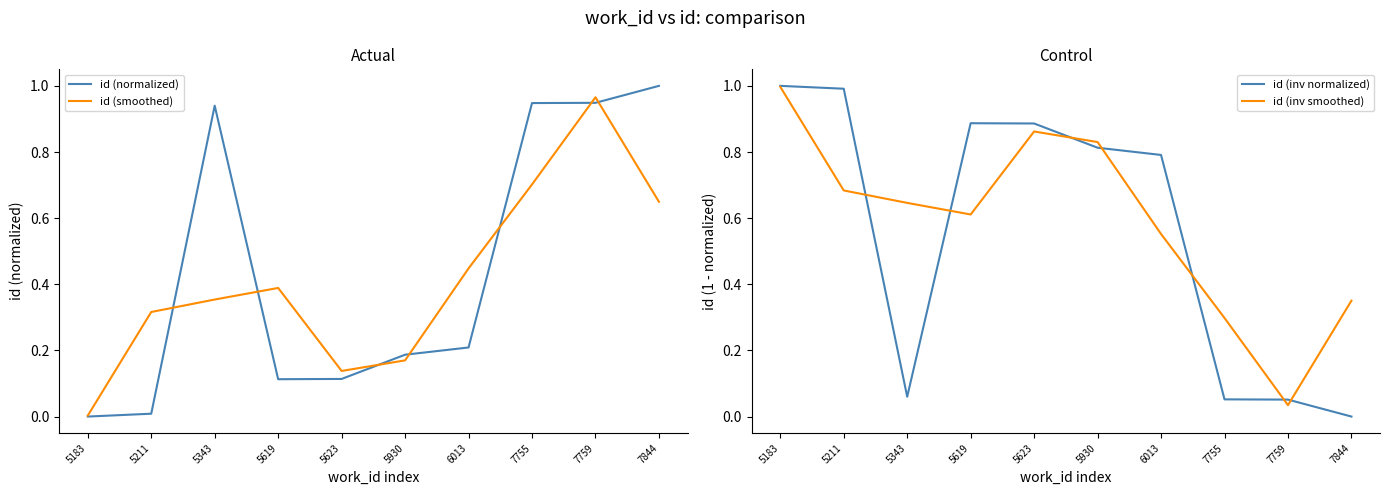

At 5623, list the series in order from smallest to largest.

id (normalized), id (smoothed), id (inv smoothed), id (inv normalized)